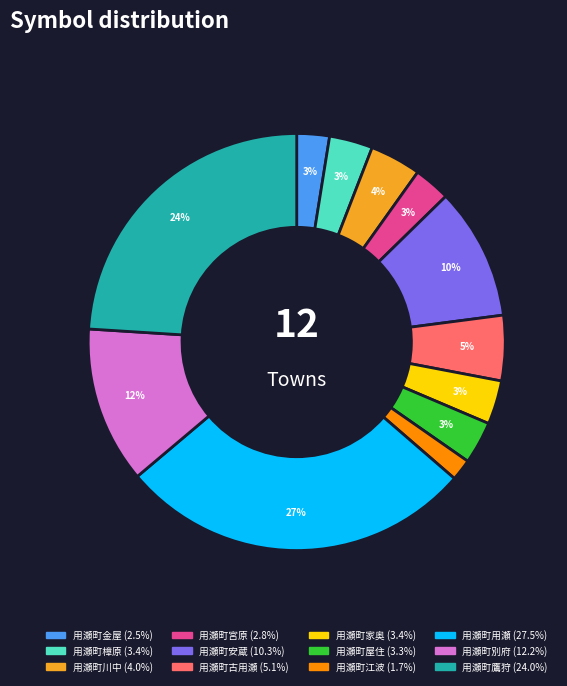

Do 用瀬町屋住 and 用瀬町別府 together represent more than half of the pie?

No